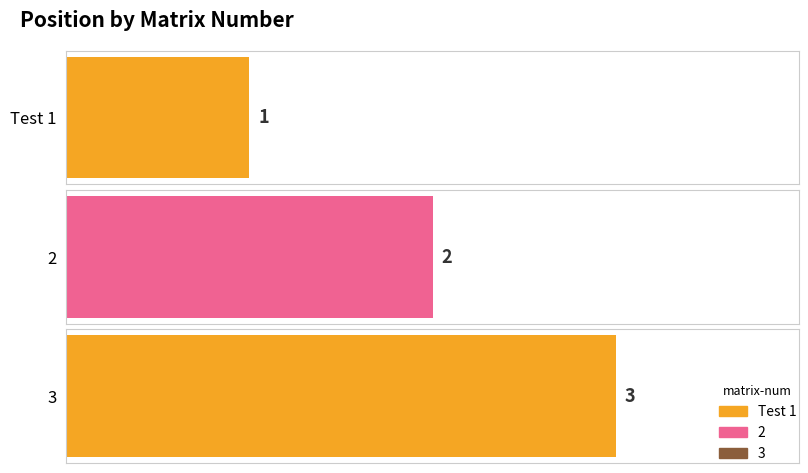

Reading left to right, transcribe all the data shown in this chart.

1	2	3